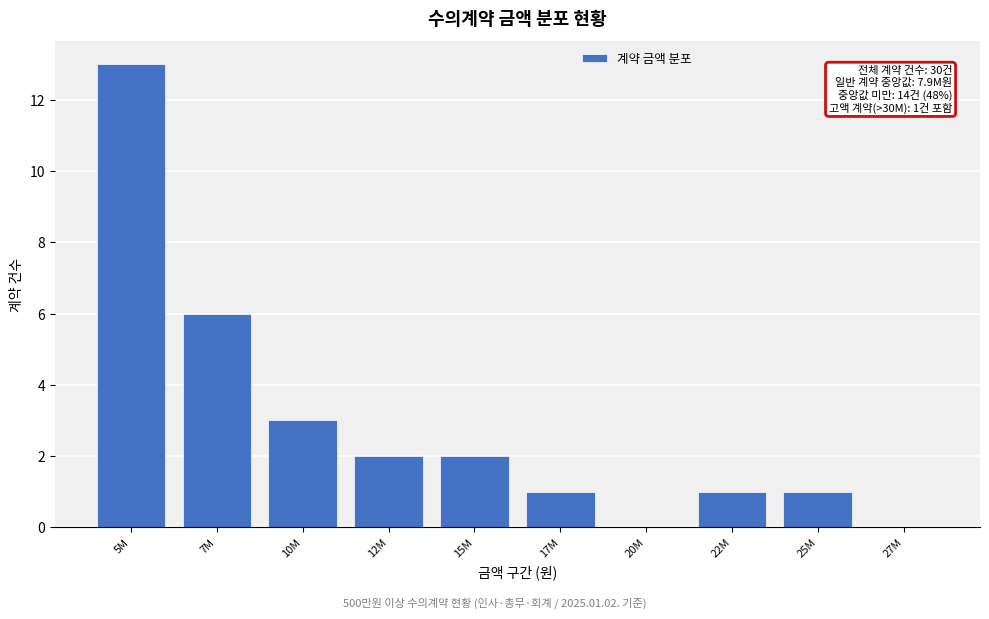

Reading left to right, what are all the values shown in this chart?

5M=13	7M=6	10M=3	12M=2	15M=2	17M=1	20M=0	22M=1	25M=1	27M=0